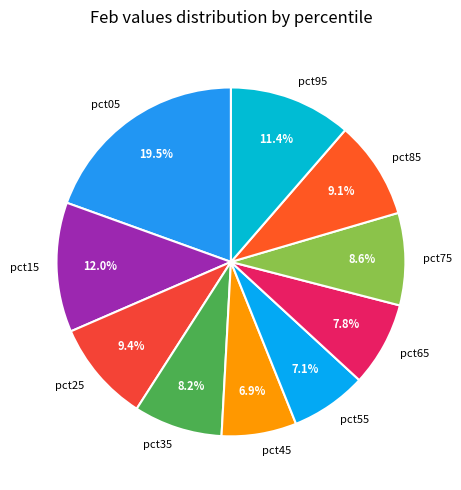

True or false: pct25 accounts for 9% of the total.

True